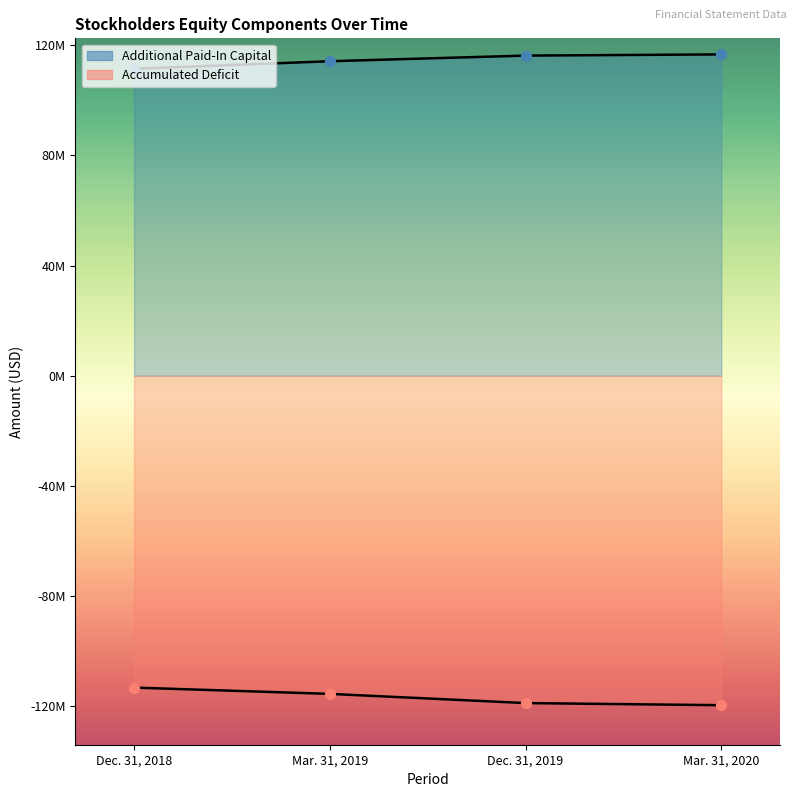

At how many categories does at least one series exceed 17731681?

4